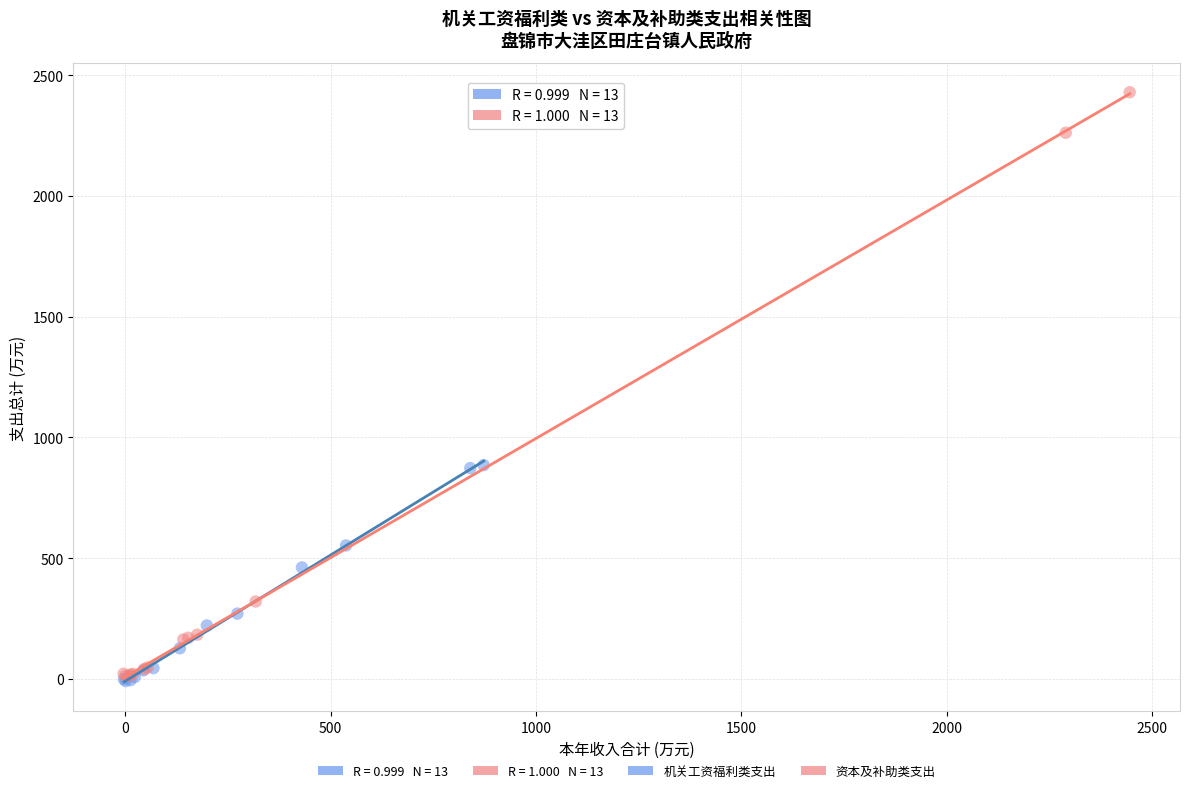

Which series reaches the maximum Y coordinate?

资本及补助类支出